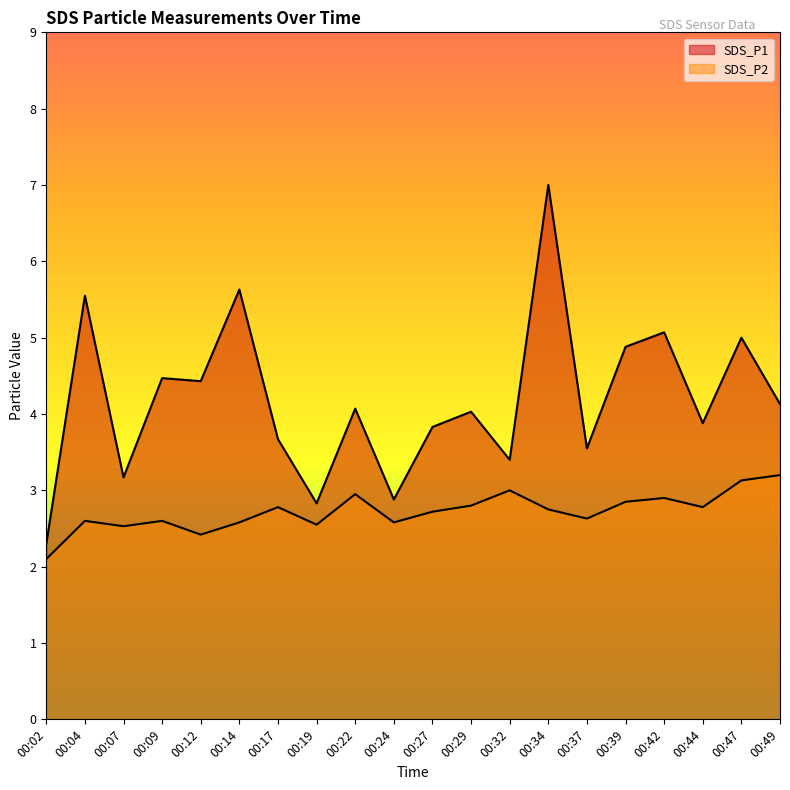

What is the value of the SDS_P2 point at the 11th from the left?

2.7